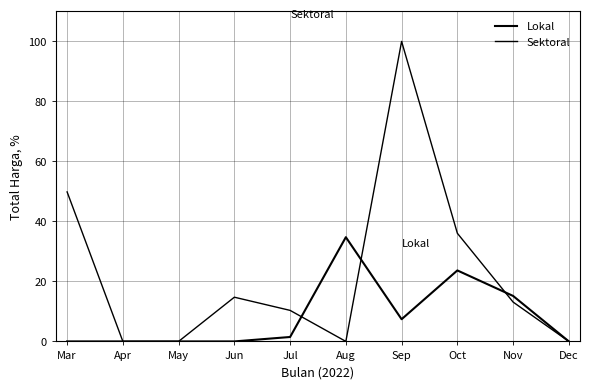

Is the value of Lokal at Jul greater than the value of Sektoral at May?

Yes